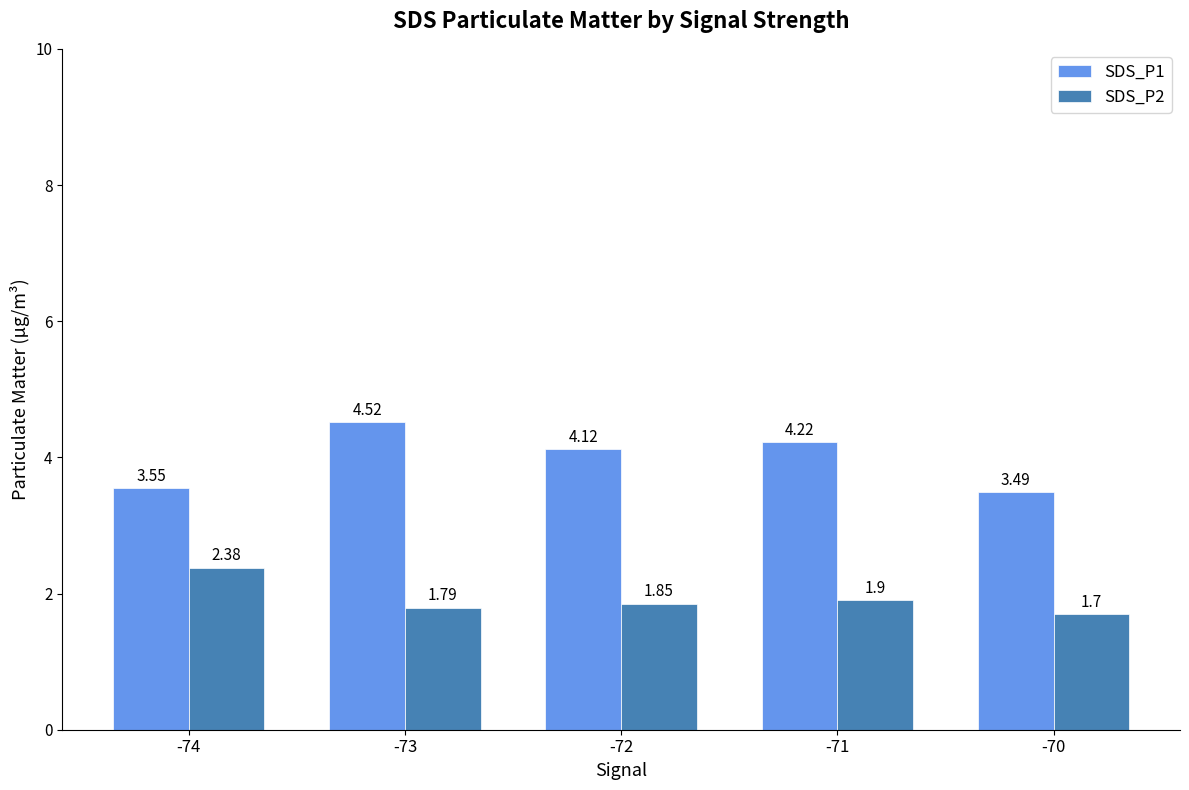

How many categories are shown in the chart?

5